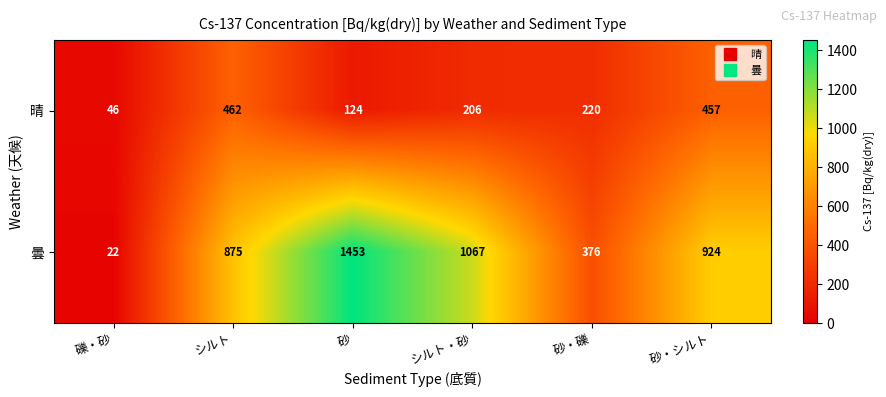

What is the difference between the second highest and minimum values in the 晴 series?

411